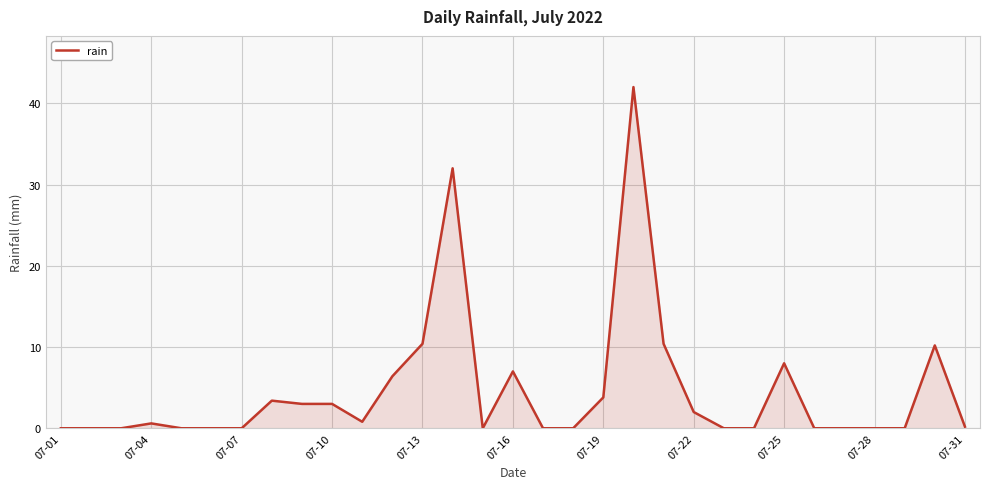

What is the greatest value displayed?

42.0